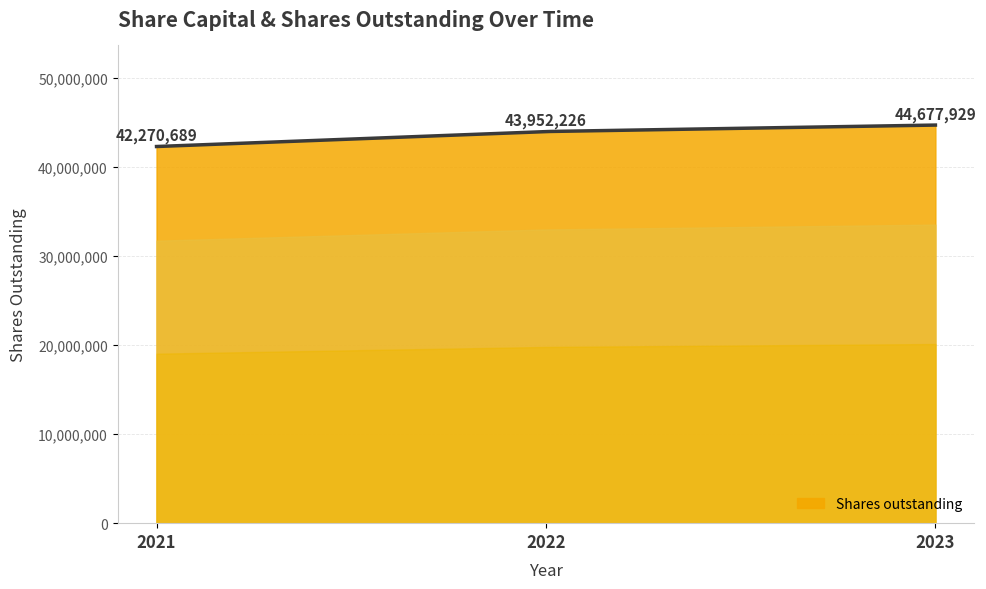

What is the difference between the maximum and minimum values?

2407240.0